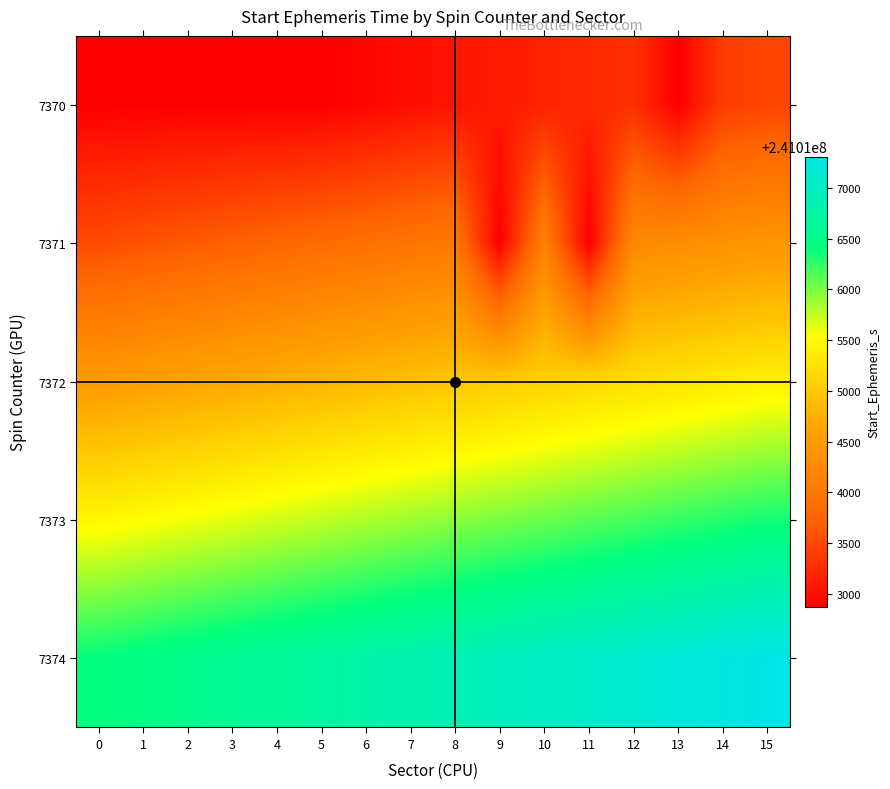

Rank the series by their average value, from highest to lowest.

7374, 7373, 7372, 7371, 7370